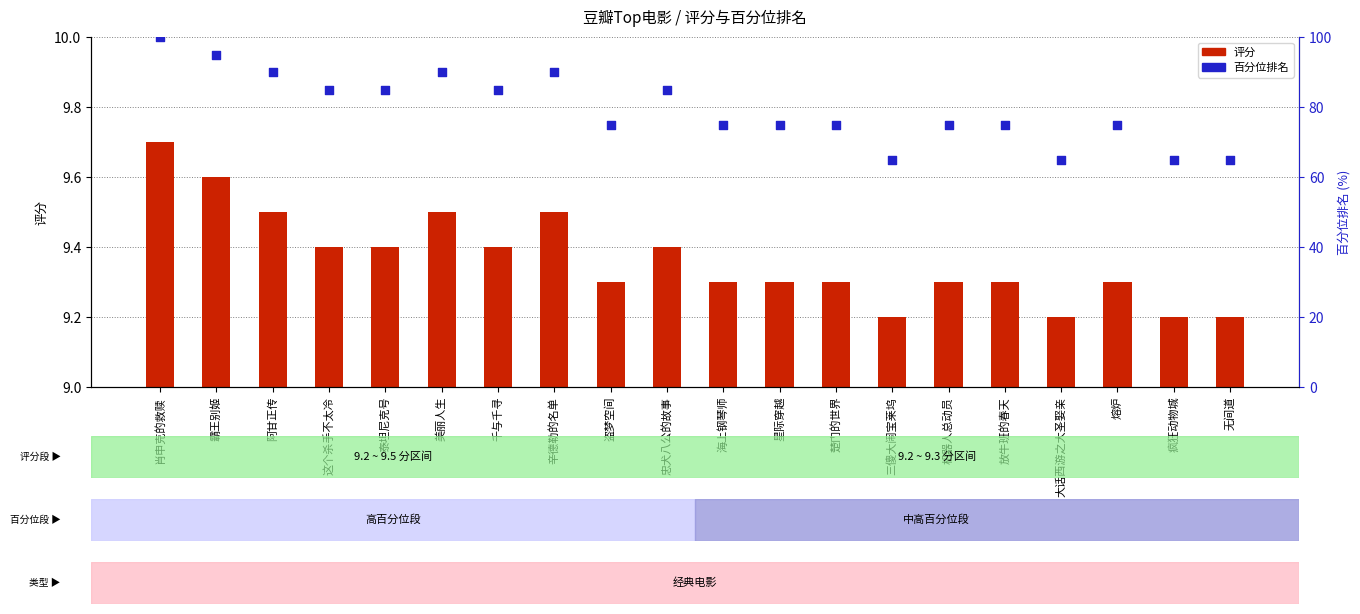

At how many categories does at least one series exceed 98?

1